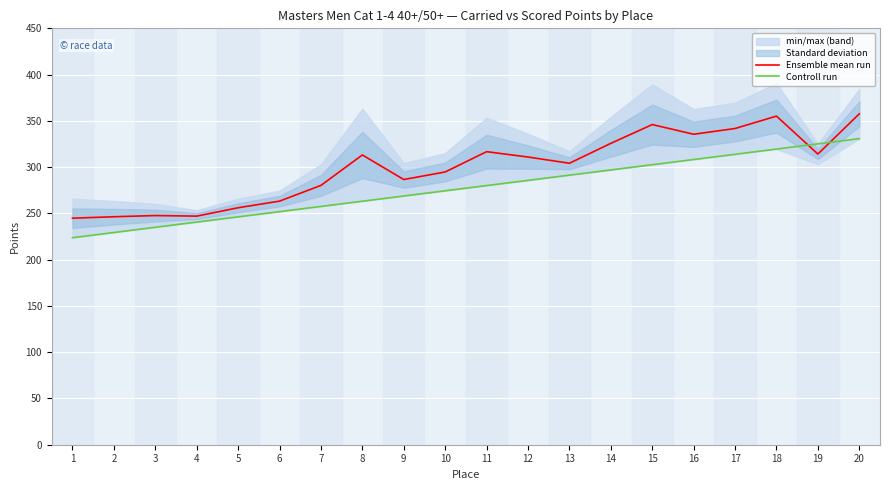

Which series ends up on top after the final intersection of Controll run and Ensemble mean run?

Ensemble mean run